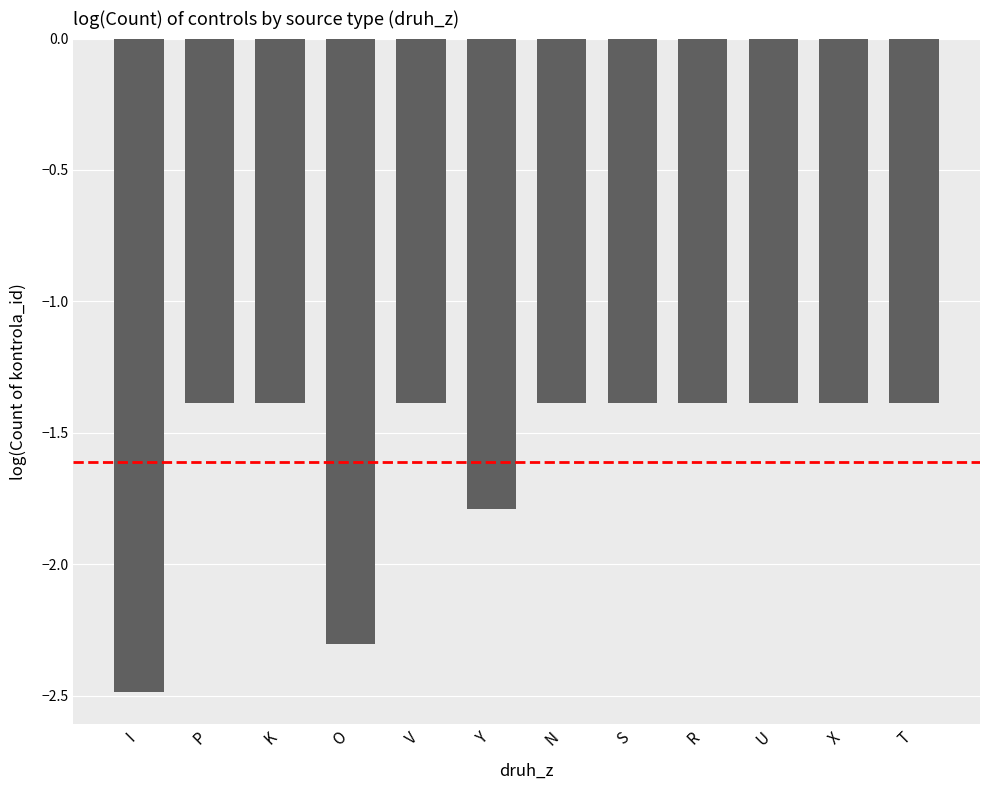

What is the difference between the second highest and minimum values?

1.1